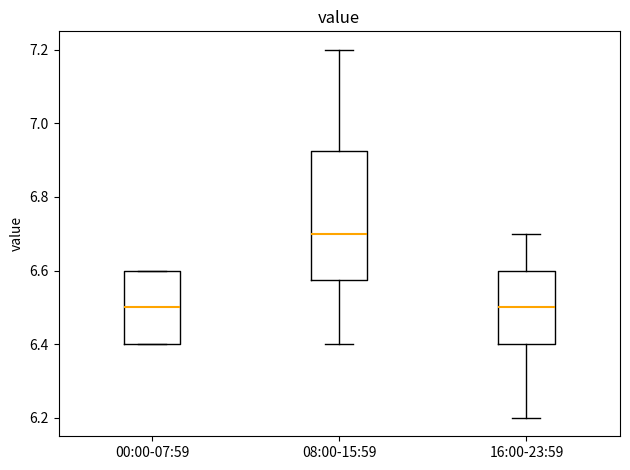

Reading left to right, read every box against the y-axis: the position of its median line, the range the box covers, and the ends of its whiskers. The values are not printed on the chart, so give them approximately, as read against the axis.

00:00-07:59: median 6.50, box 6.40 to 6.60, whiskers 6.40 to 6.60
08:00-15:59: median 6.70, box 6.58 to 6.92, whiskers 6.40 to 7.20
16:00-23:59: median 6.50, box 6.40 to 6.60, whiskers 6.20 to 6.70